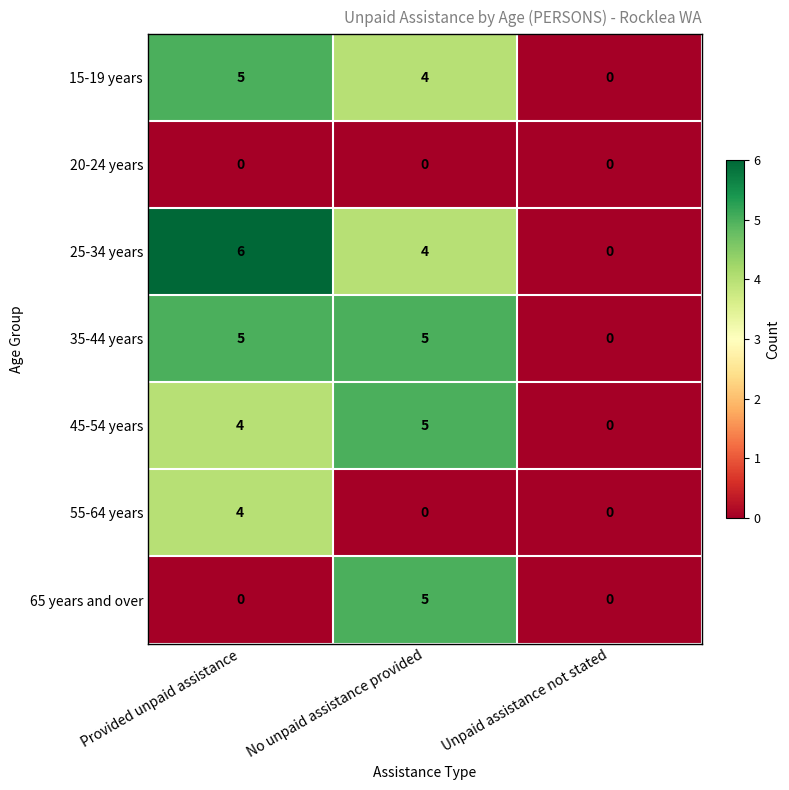

At which category is the sum across all series the highest?

Provided unpaid assistance